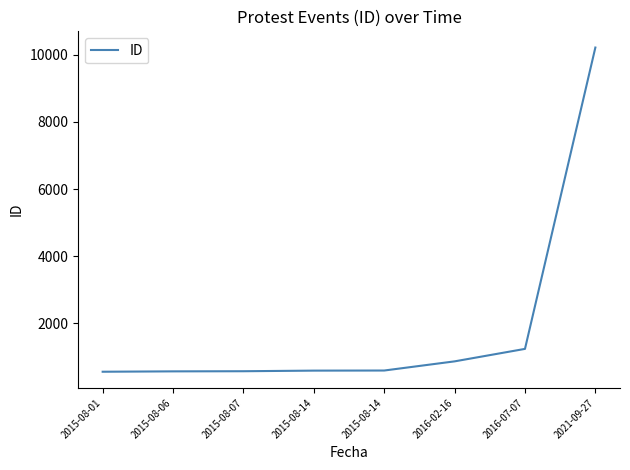

How many lines are shown in the chart?

1